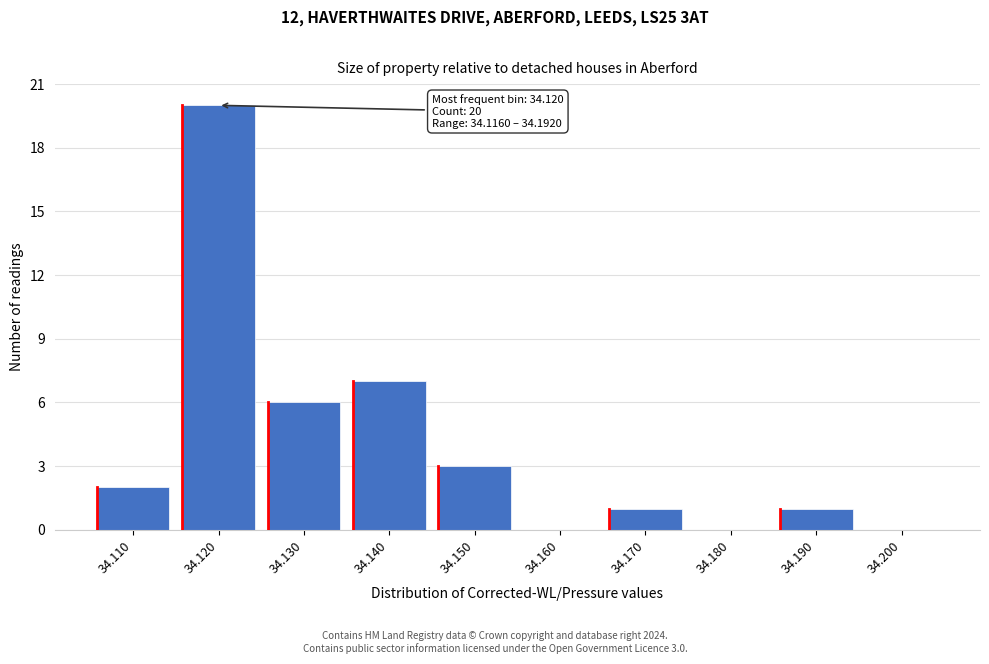

Reading left to right, what are all the values shown in this chart?

34.110=2	34.120=20	34.130=6	34.140=7	34.150=3	34.160=0	34.170=1	34.180=0	34.190=1	34.200=0